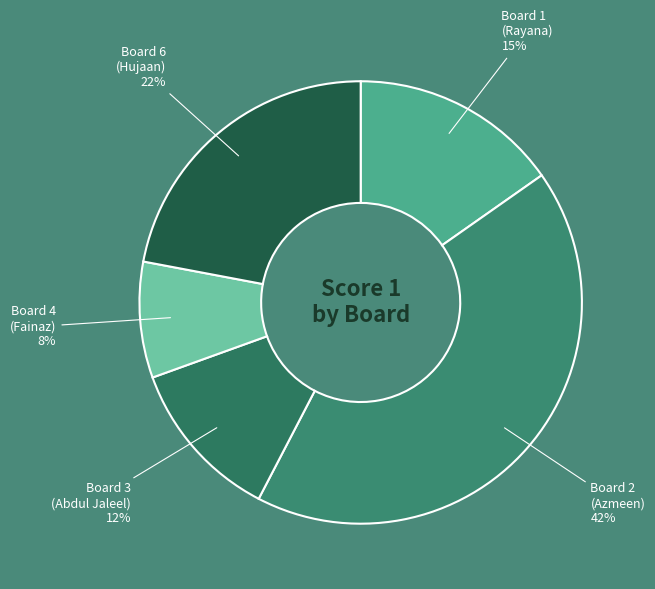

How many segments does this pie chart have?

5